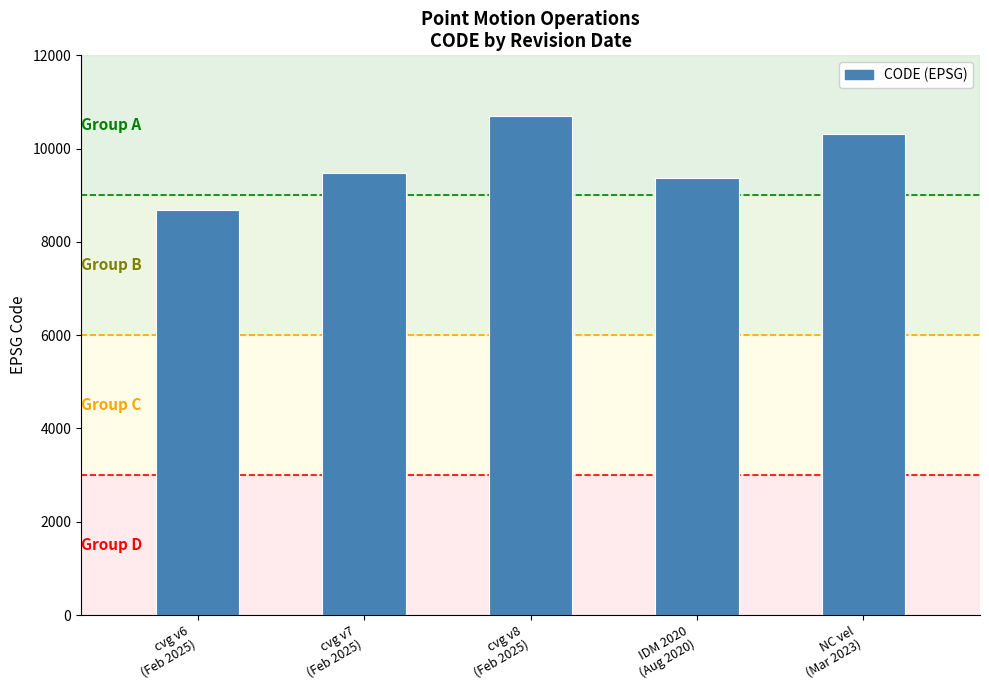

How many categories are shown in the chart?

5